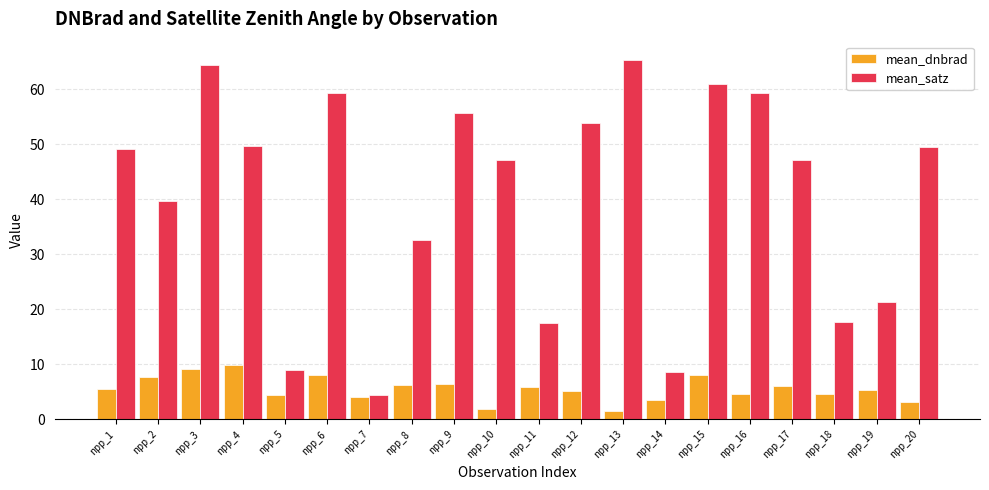

Is the value of mean_dnbrad at npp_20 greater than the value of mean_satz at npp_6?

No